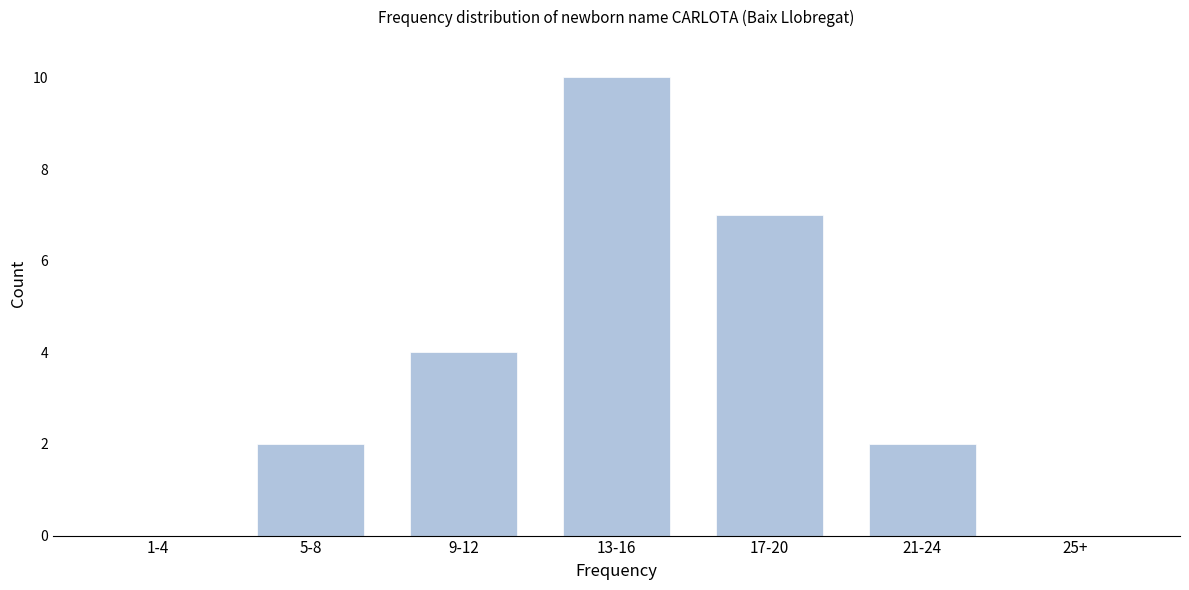

Reading left to right, transcribe all the data shown in this chart.

1-4=0	5-8=2	9-12=4	13-16=10	17-20=7	21-24=2	25+=0